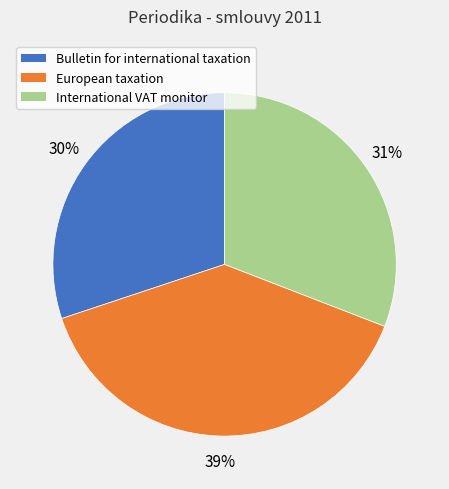

What percentage is the Bulletin for international taxation slice, to the nearest percent?

30%